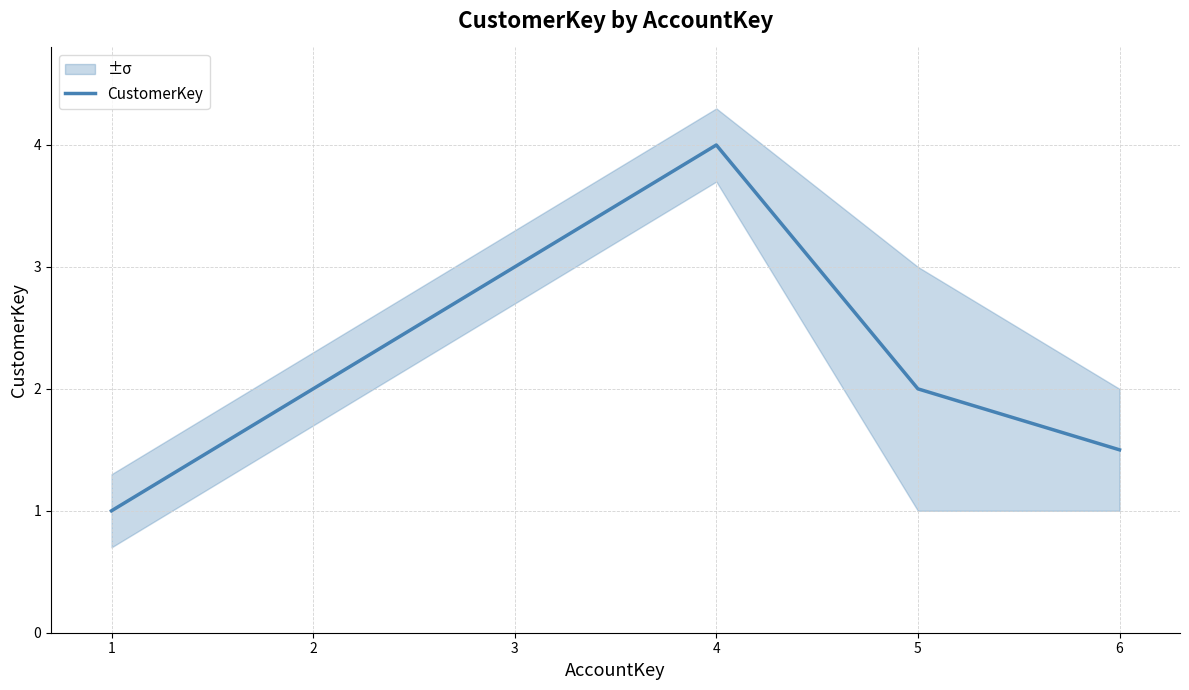

Reading left to right, extract all data points from this chart.

1.0	2.0	3.0	4.0	2.0	1.5